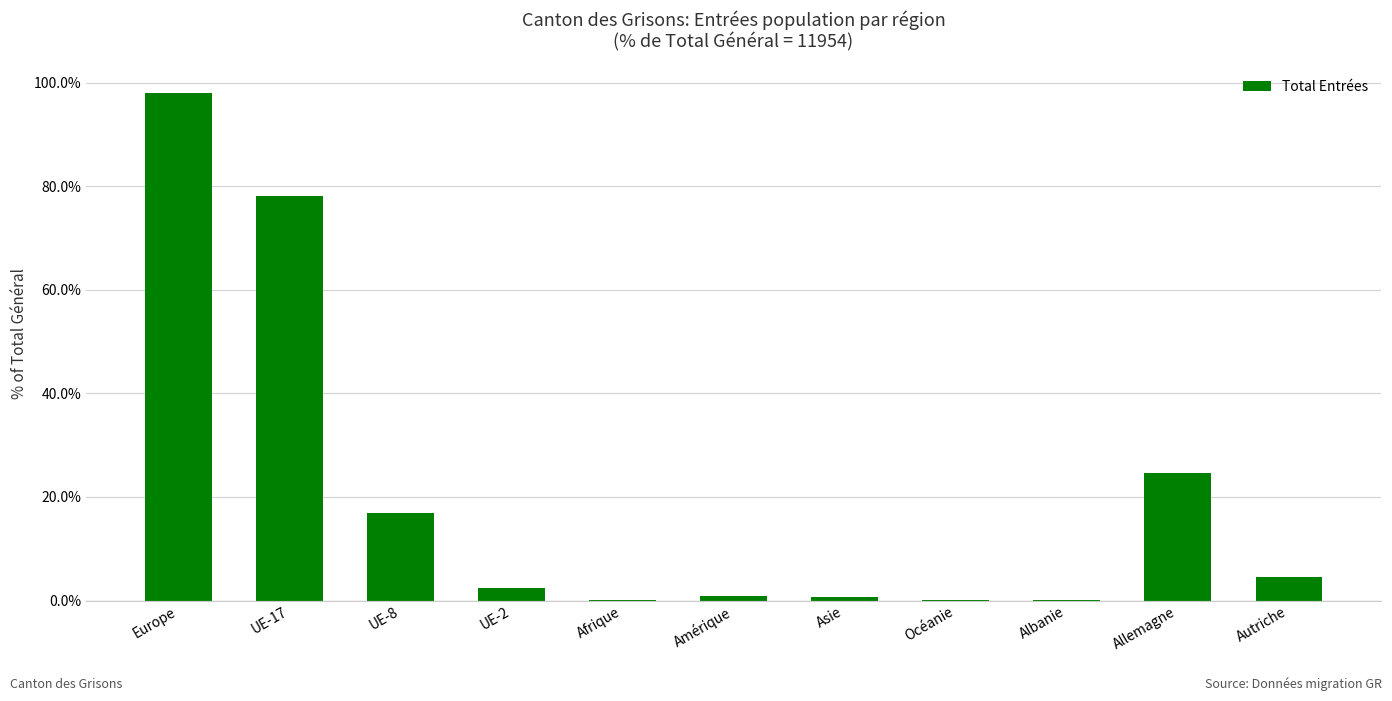

At which category does the chart reach its peak across all series?

Europe